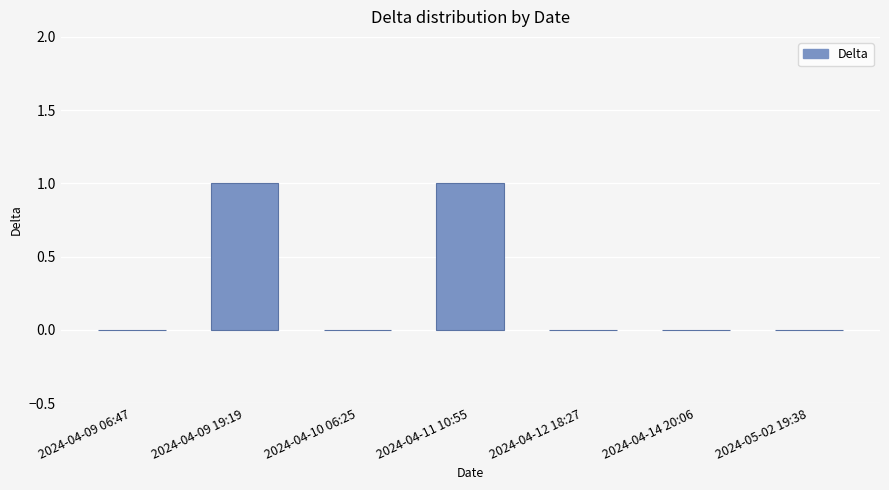

What is the greatest value displayed?

1